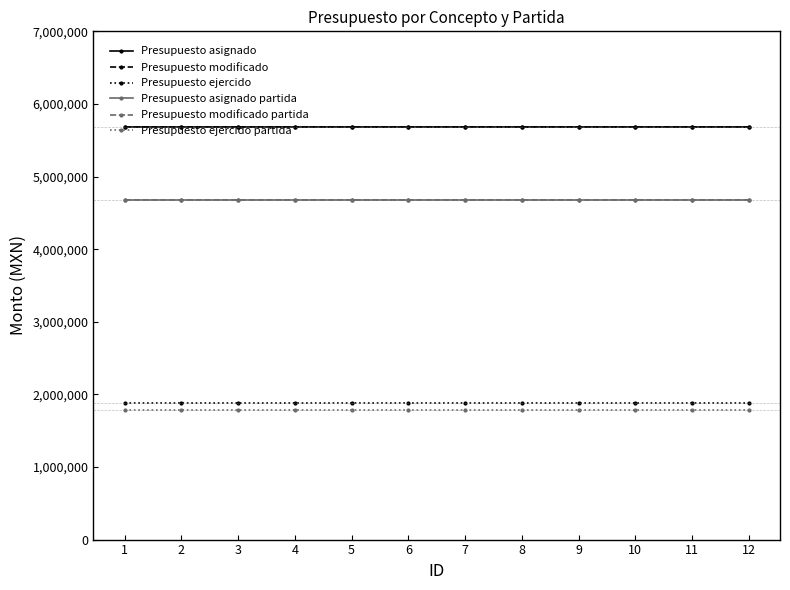

Is this an area chart (filled region under the line)?

No